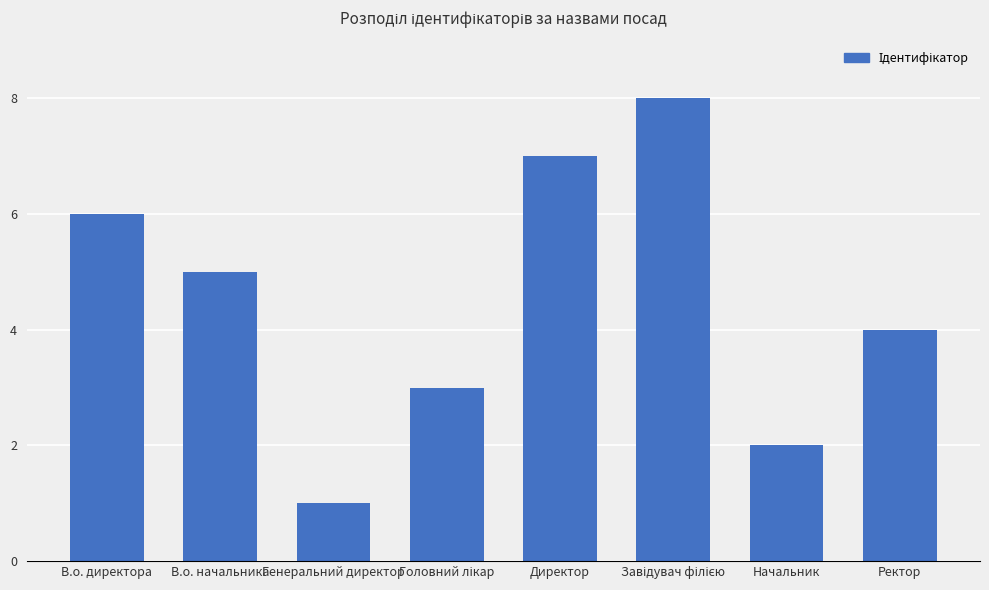

At which label is the value closest to 4?

Ректор